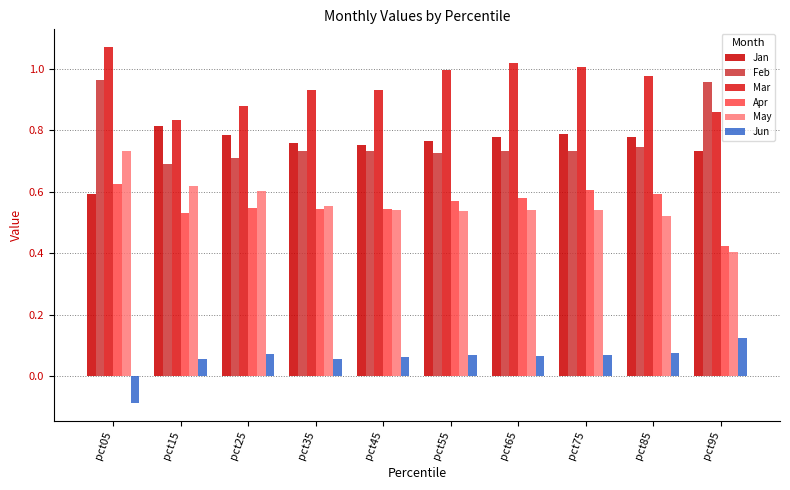

Are the bars horizontal?

No